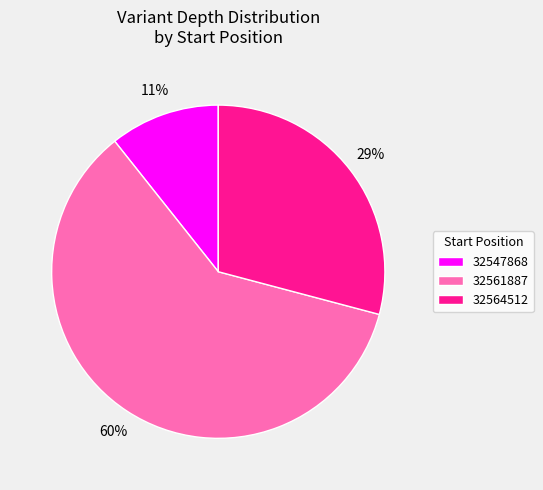

Between 32547868 and 32561887, which is larger?

32561887